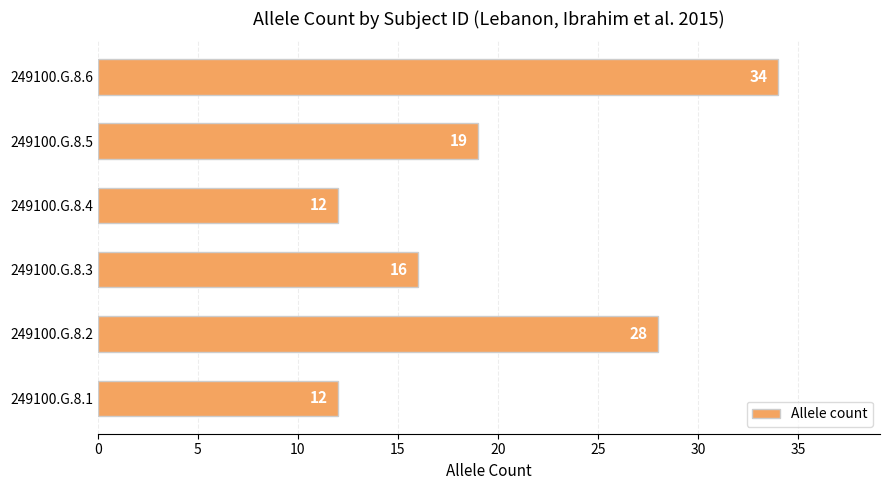

Approximately how many times larger is the value at 249100.G.8.1 compared to 249100.G.8.5?

0.6